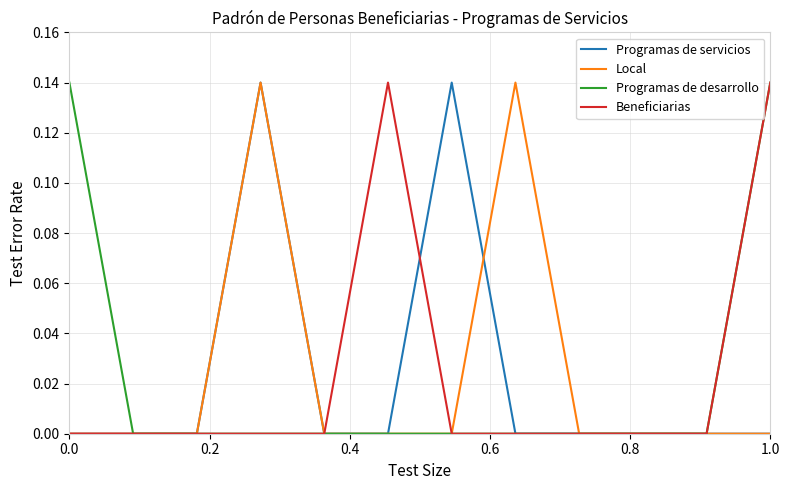

What are all the series names shown in the legend?

Programas de servicios, Local, Programas de desarrollo, Beneficiarias